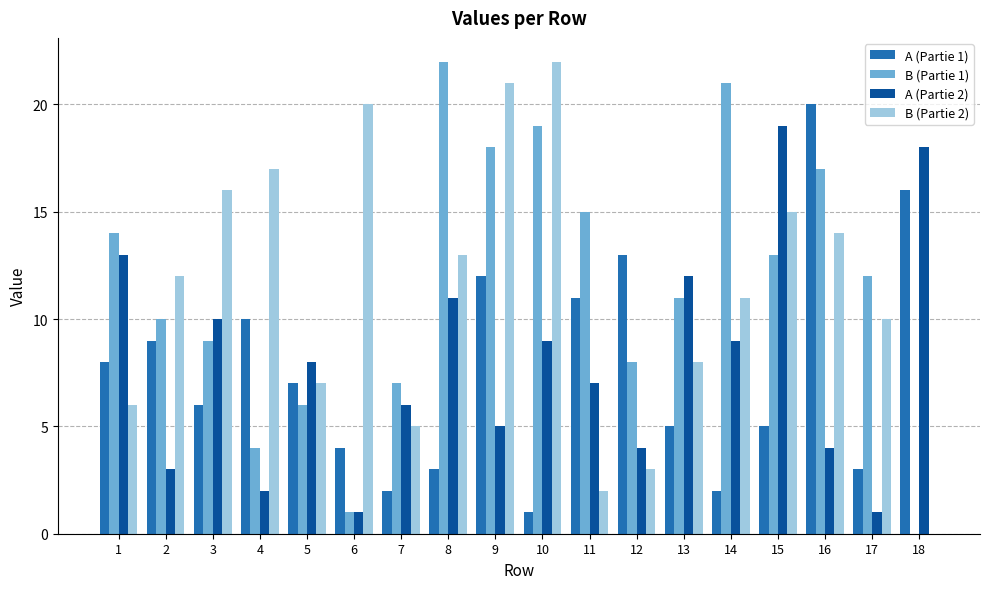

Is it true that A (Partie 2) equals 18 at 18?

True